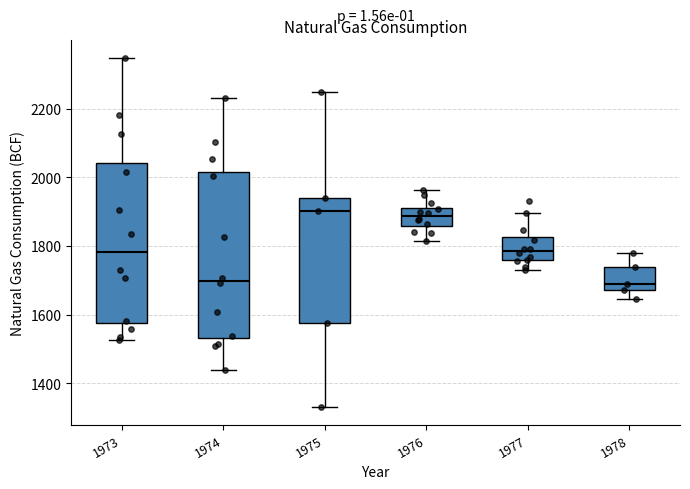

Reading left to right, read every box against the y-axis: the position of its median line, the range the box covers, and the ends of its whiskers. The values are not printed on the chart, so give them approximately, as read against the axis.

1973: median 1780, box 1580 to 2040, whiskers 1520 to 2340
1974: median 1700, box 1540 to 2020, whiskers 1440 to 2240
1975: median 1900, box 1580 to 1940, whiskers 1340 to 2240
1976: median 1880, box 1860 to 1920, whiskers 1820 to 1960
1977: median 1780, box 1760 to 1820, whiskers 1720 to 1900
1978: median 1680 (just above the box's lower edge), box 1680 to 1740, whiskers 1640 to 1780